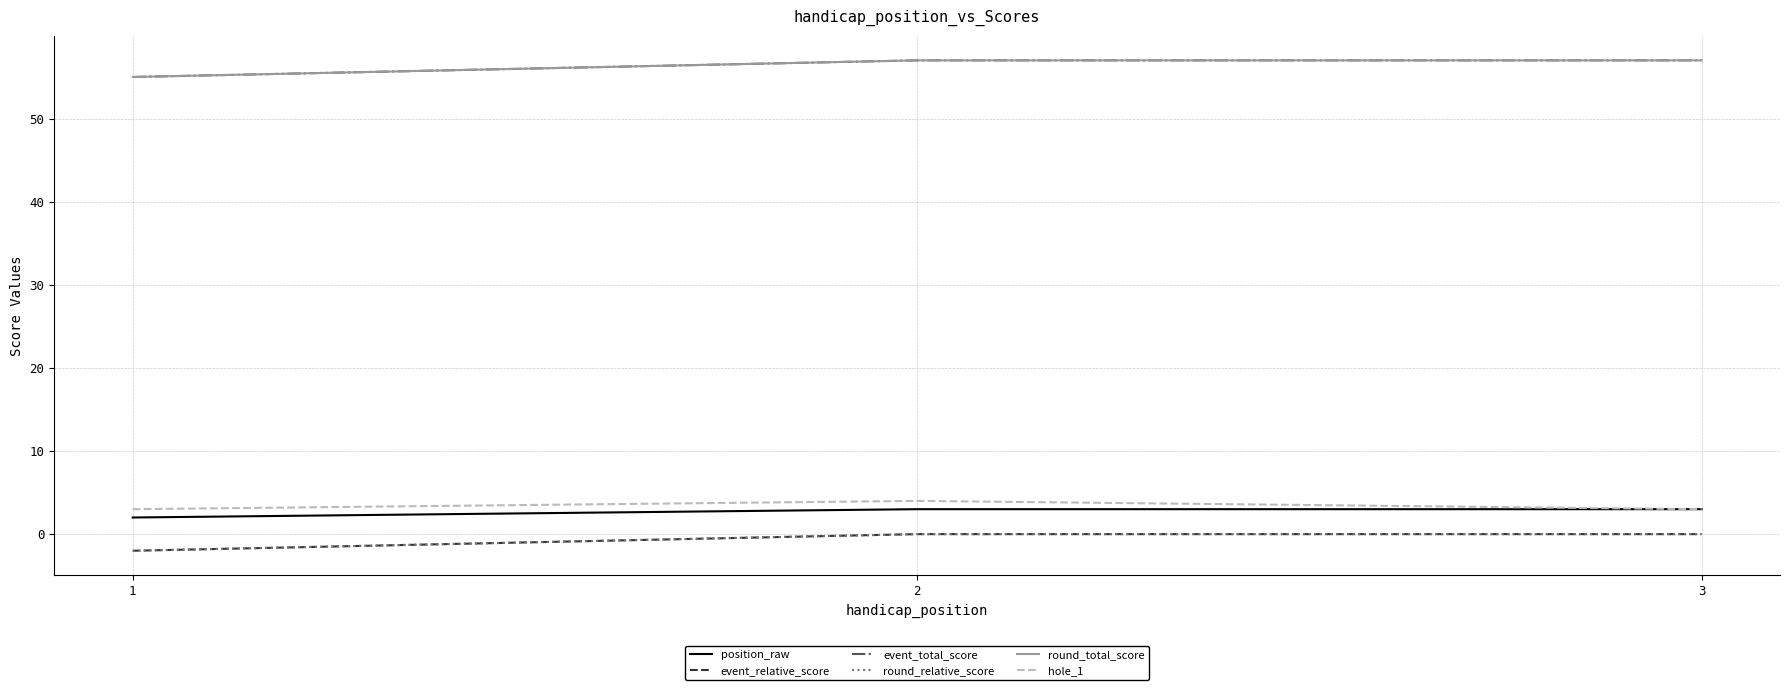

Does the chart have visible grid lines?

Yes